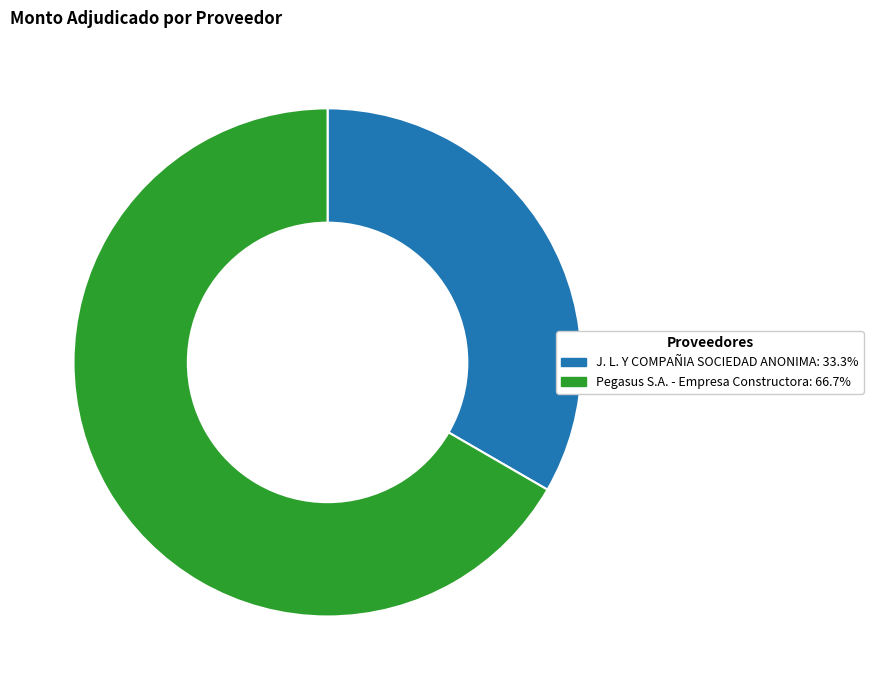

Which category has the smallest portion of the pie?

J. L. Y COMPAÑIA SOCIEDAD ANONIMA